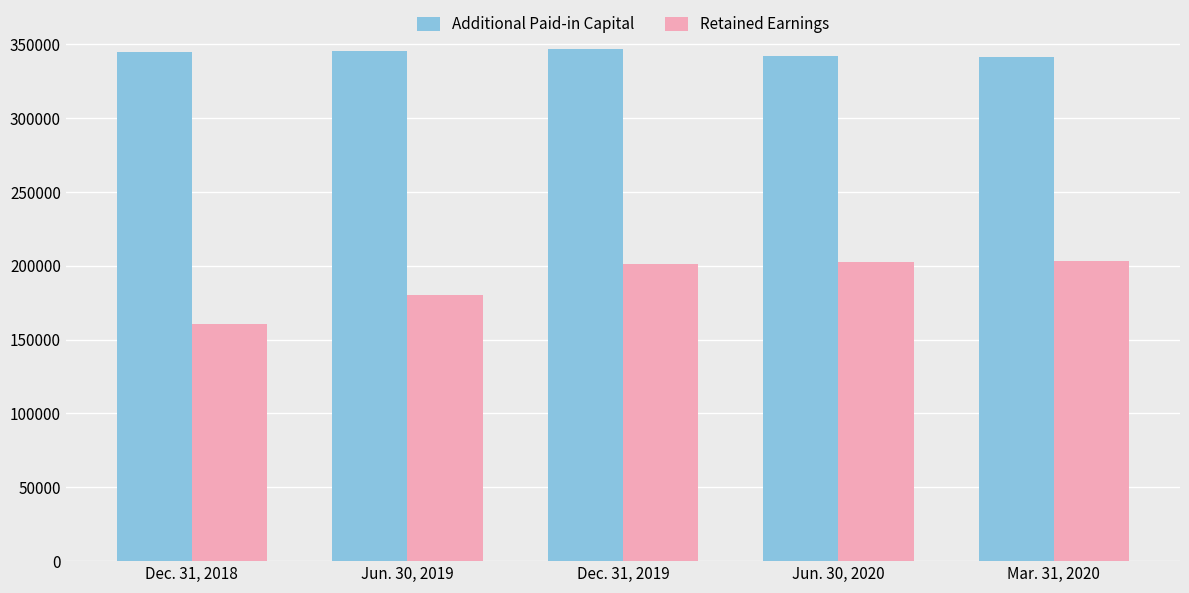

Which series has the widest spread of values?

Retained Earnings